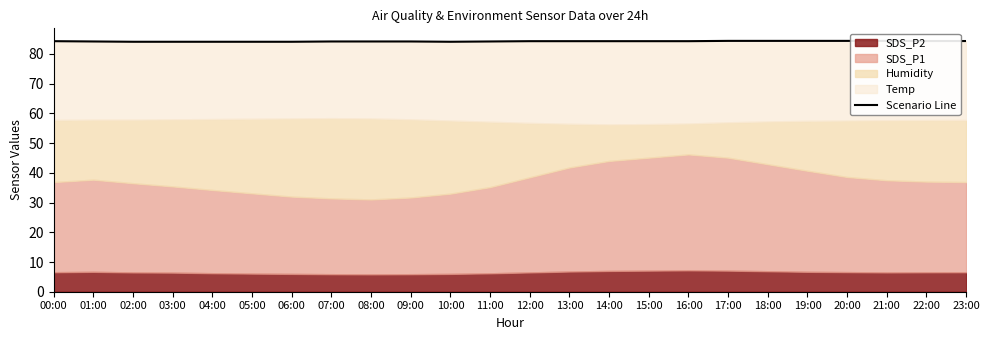

Rank the categories by value from highest to lowest.

17:00, 18:00, 19:00, 20:00, 21:00, 22:00, 23:00, 00:00, 12:00, 13:00, 14:00, 15:00, 16:00, 01:00, 07:00, 09:00, 11:00, 08:00, 02:00, 03:00, 04:00, 05:00, 06:00, 10:00